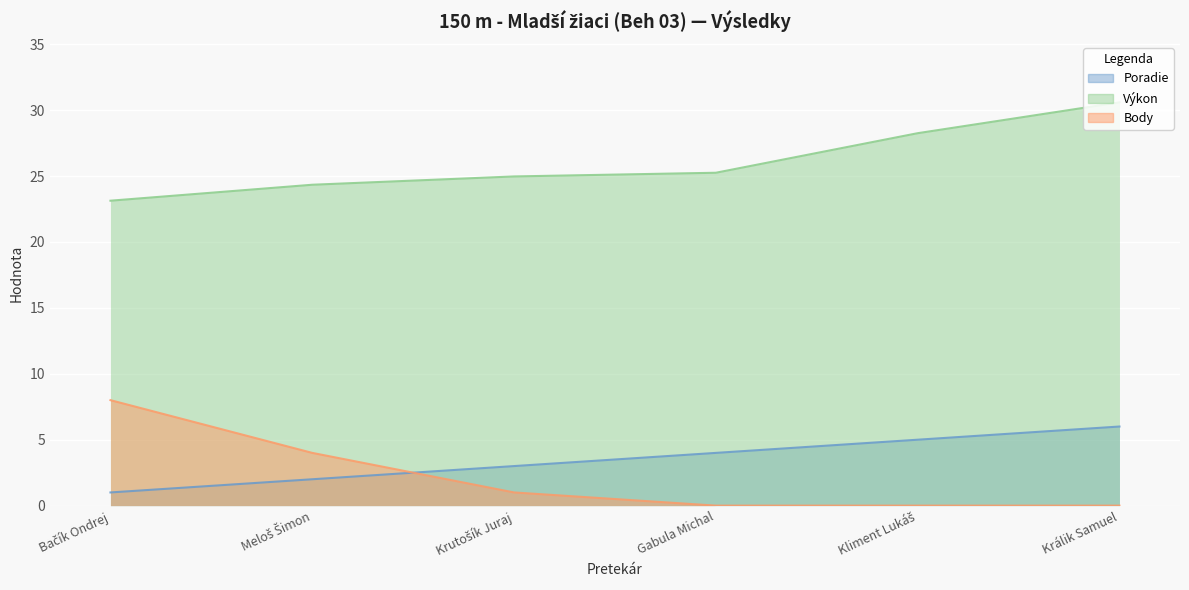

What is the difference between the Poradie values at Bačík Ondrej and Meloš Šimon?

1.0